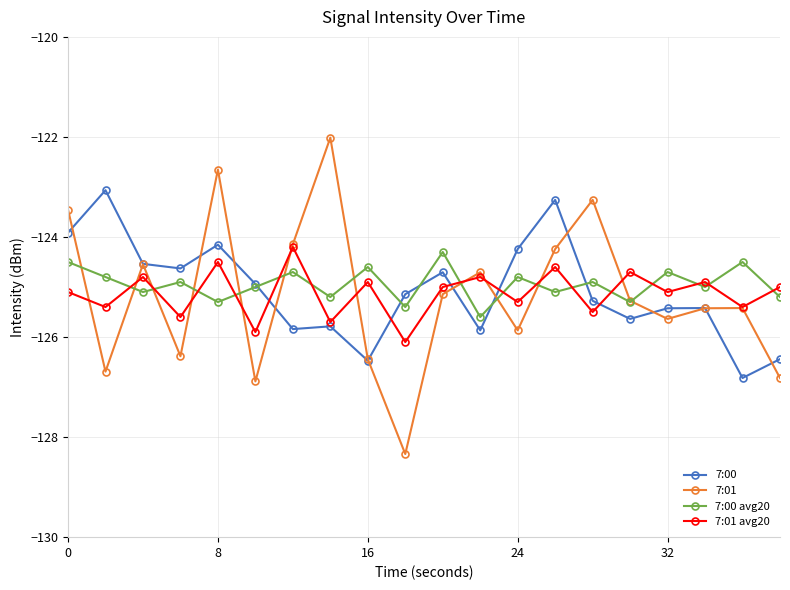

Which series has the widest spread of values?

7:01